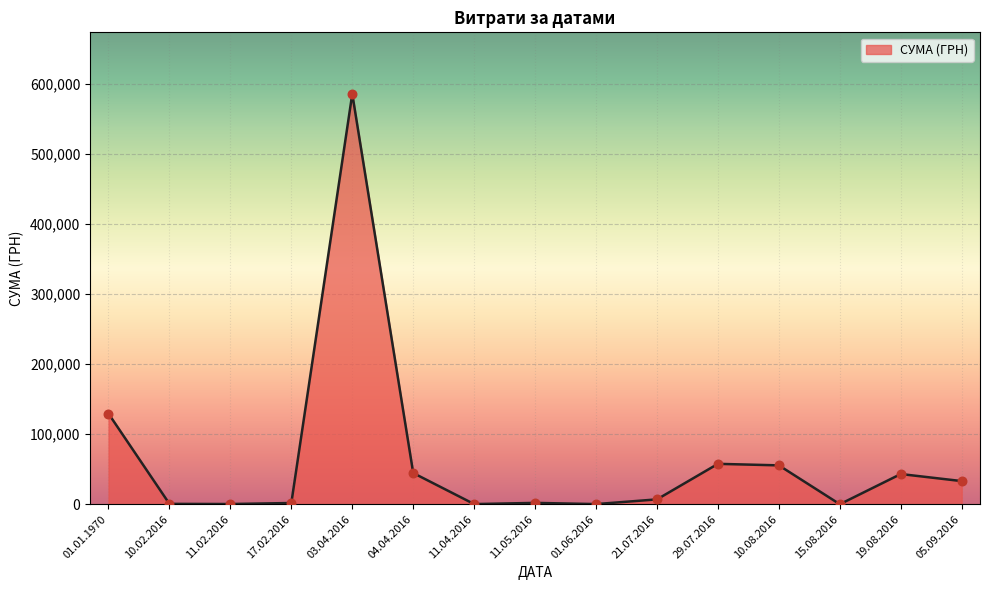

What is the change in value from 11.02.2016 to 17.02.2016?

+1459.3